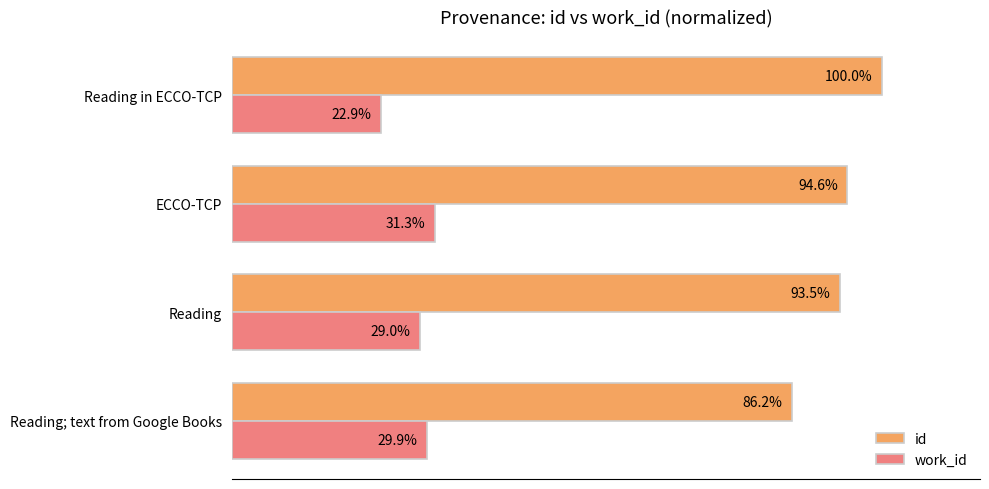

Which series has the largest range (max minus min)?

id